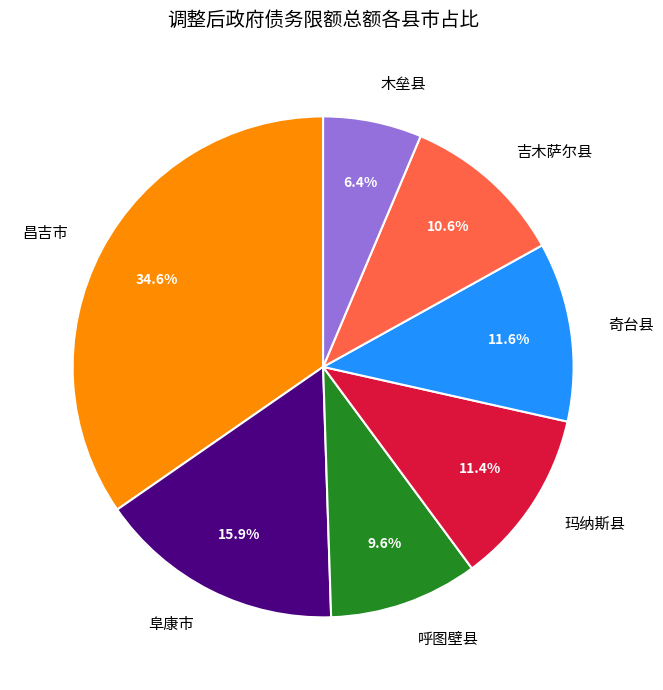

To the nearest percent, what is the difference between the largest and smallest slice percentages?

28%